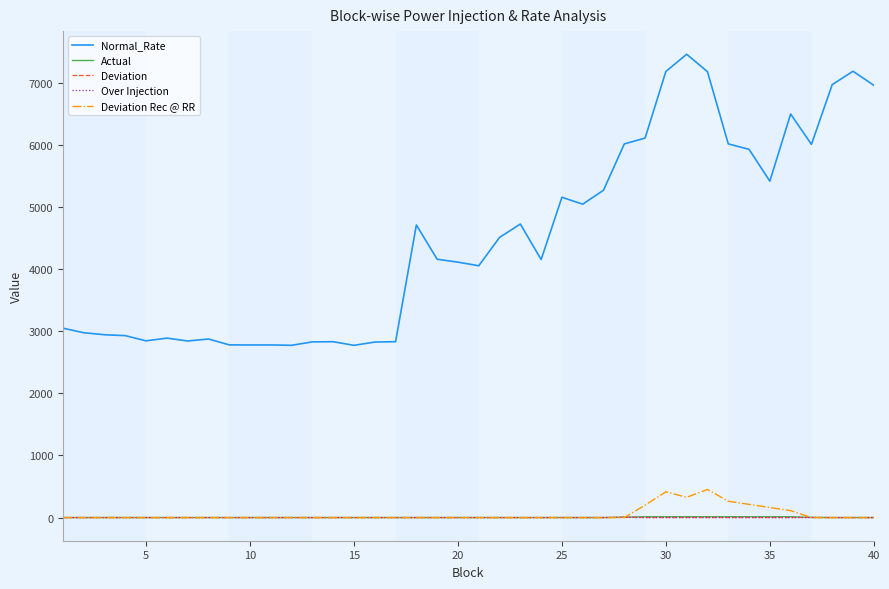

What is the lowest value of the Normal_Rate series?

2774.2